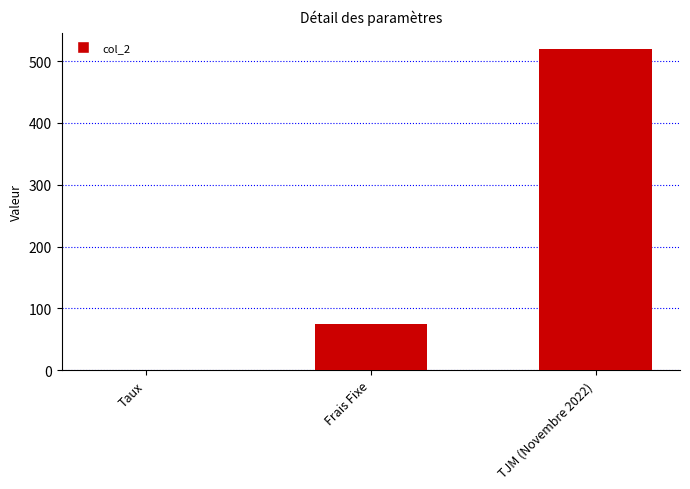

What is the sum of all values?

595.1